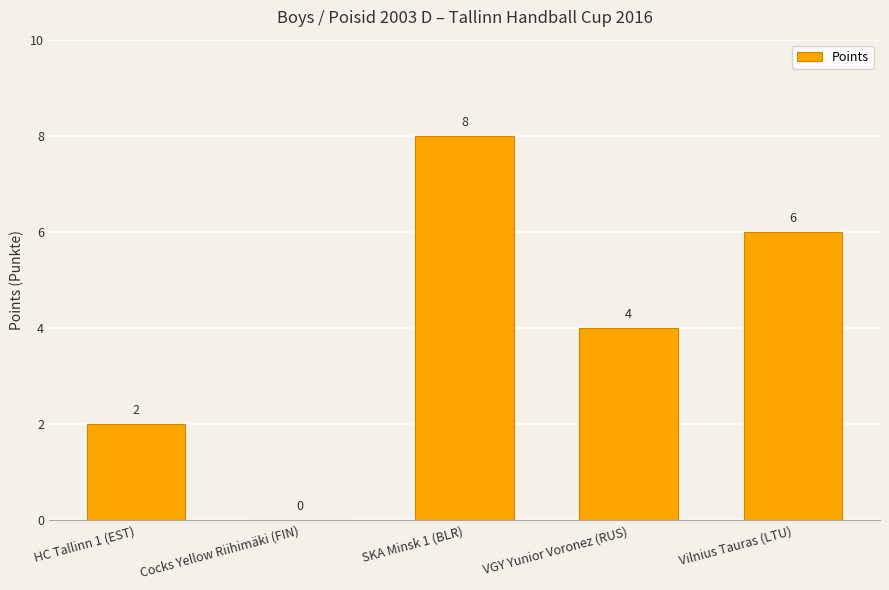

What is the change in value from HC Tallinn 1 (EST) to VGY Yunior Voronez (RUS)?

+2